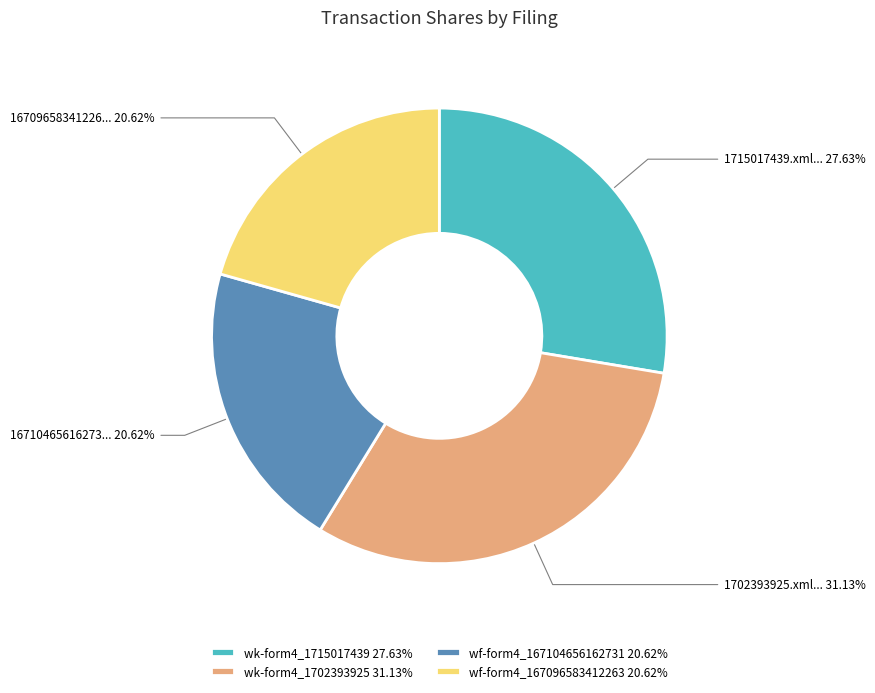

What is the ratio of the value at wf-form4_167096583412263 20.62% to the value at wk-form4_1702393925 31.13%?

0.7